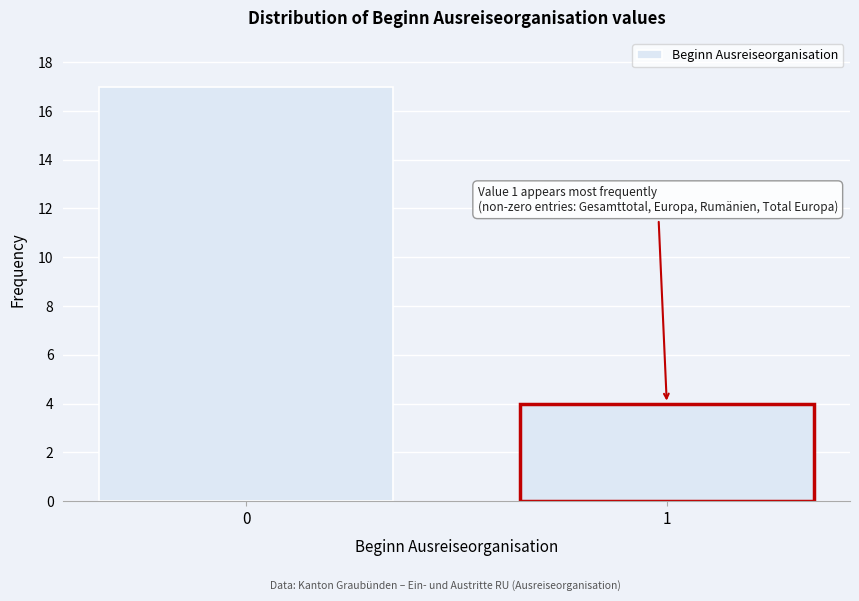

Reading left to right, extract all data points from this chart.

0=17	1=4